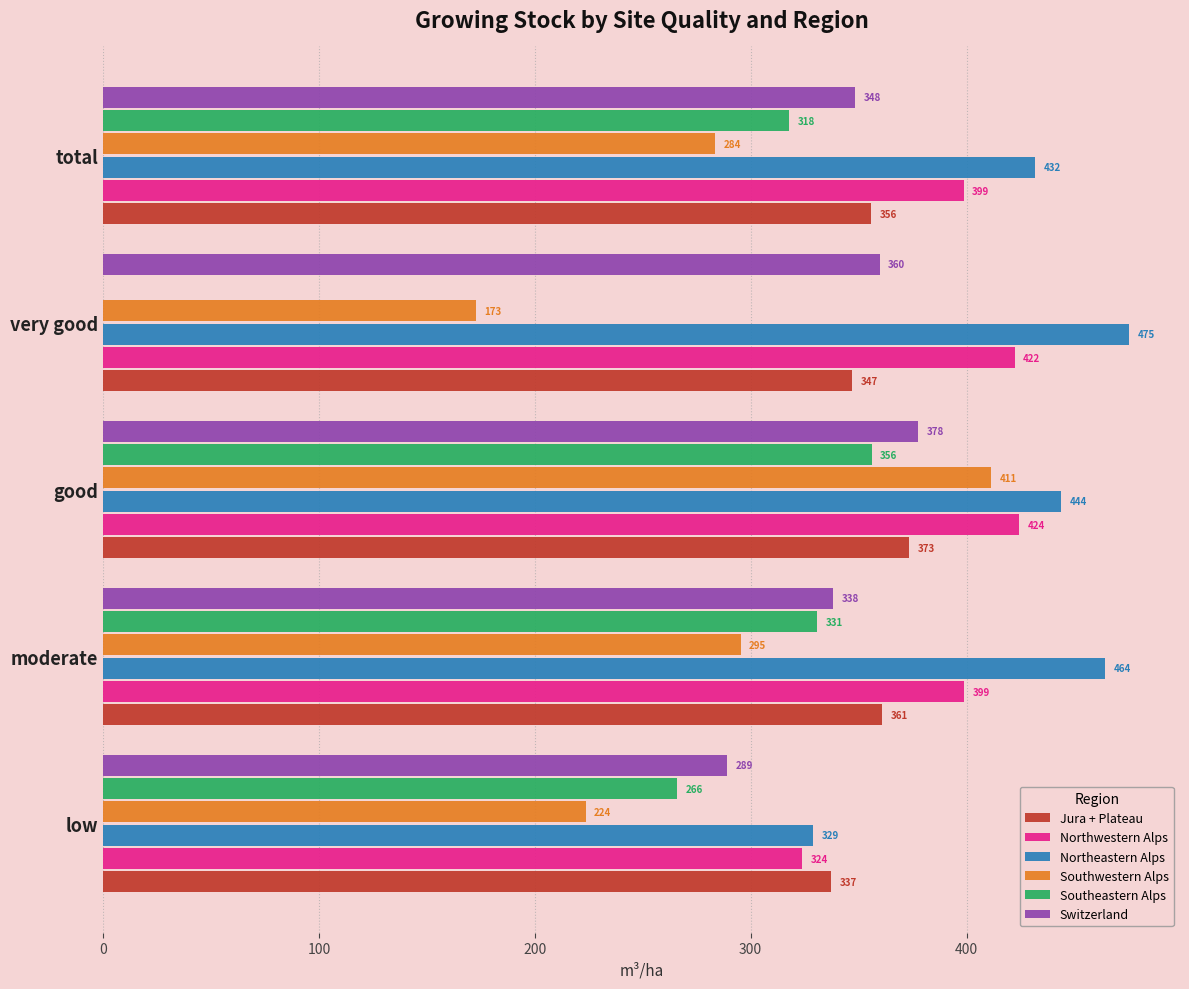

The Northwestern Alps series shows 693.4 at very good. True or false?

False